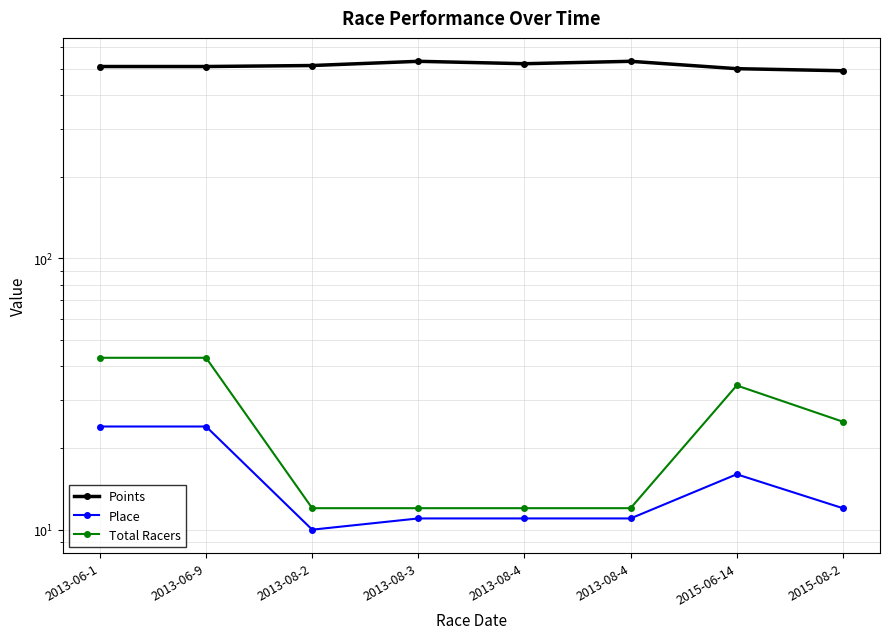

Reading left to right, list all the values displayed in this chart.

Points: 2013-06-1=509.2	2013-06-9=509.2	2013-08-2=513.5	2013-08-3=532.2	2013-08-4=521.5	2013-08-4=532.2	2015-06-14=500.0	2015-08-2=491.3
Place: 2013-06-1=24.0	2013-06-9=24.0	2013-08-2=10.0	2013-08-3=11.0	2013-08-4=11.0	2013-08-4=11.0	2015-06-14=16.0	2015-08-2=12.0
Total Racers: 2013-06-1=43.0	2013-06-9=43.0	2013-08-2=12.0	2013-08-3=12.0	2013-08-4=12.0	2013-08-4=12.0	2015-06-14=34.0	2015-08-2=25.0